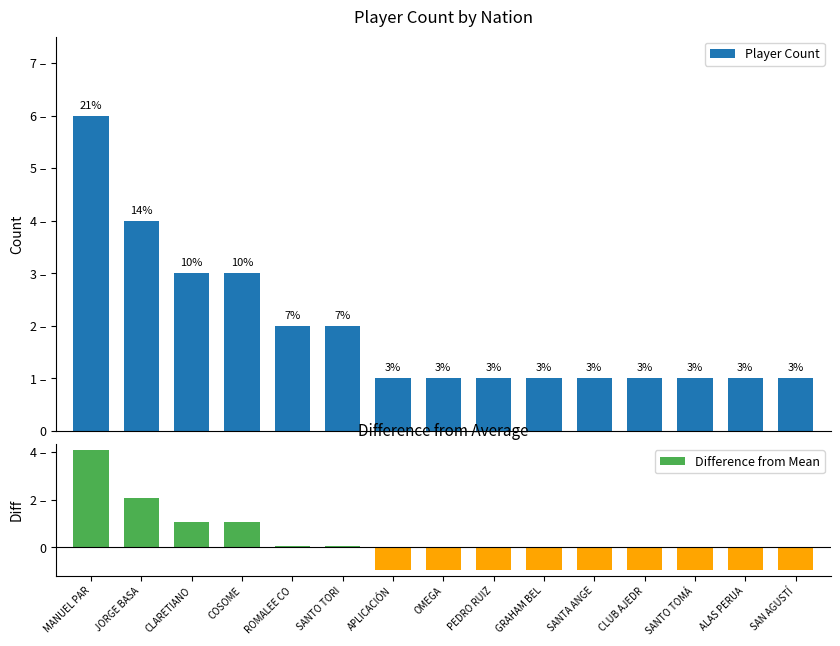

Is the value of Difference from Mean at PEDRO RUIZ greater than the value of Player Count at ALAS PERUA?

No